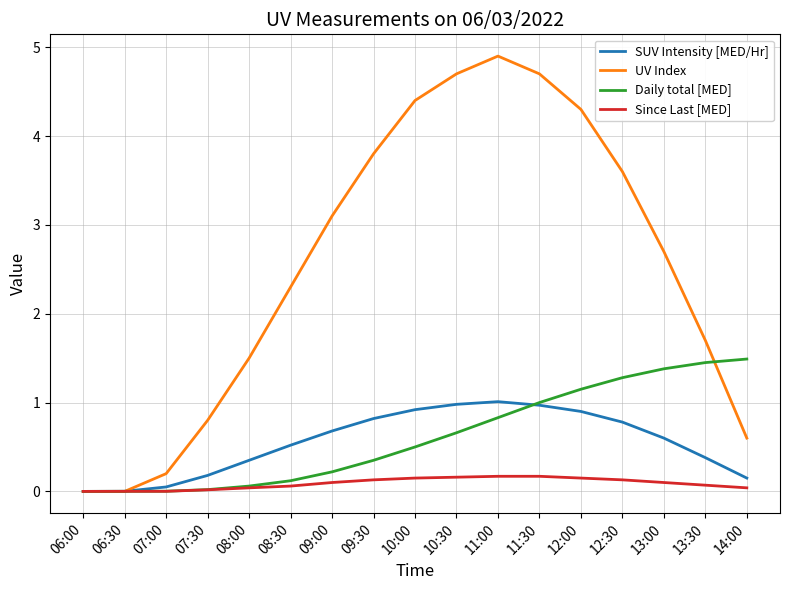

The Daily total [MED] series shows 0.0 at 07:00. True or false?

True